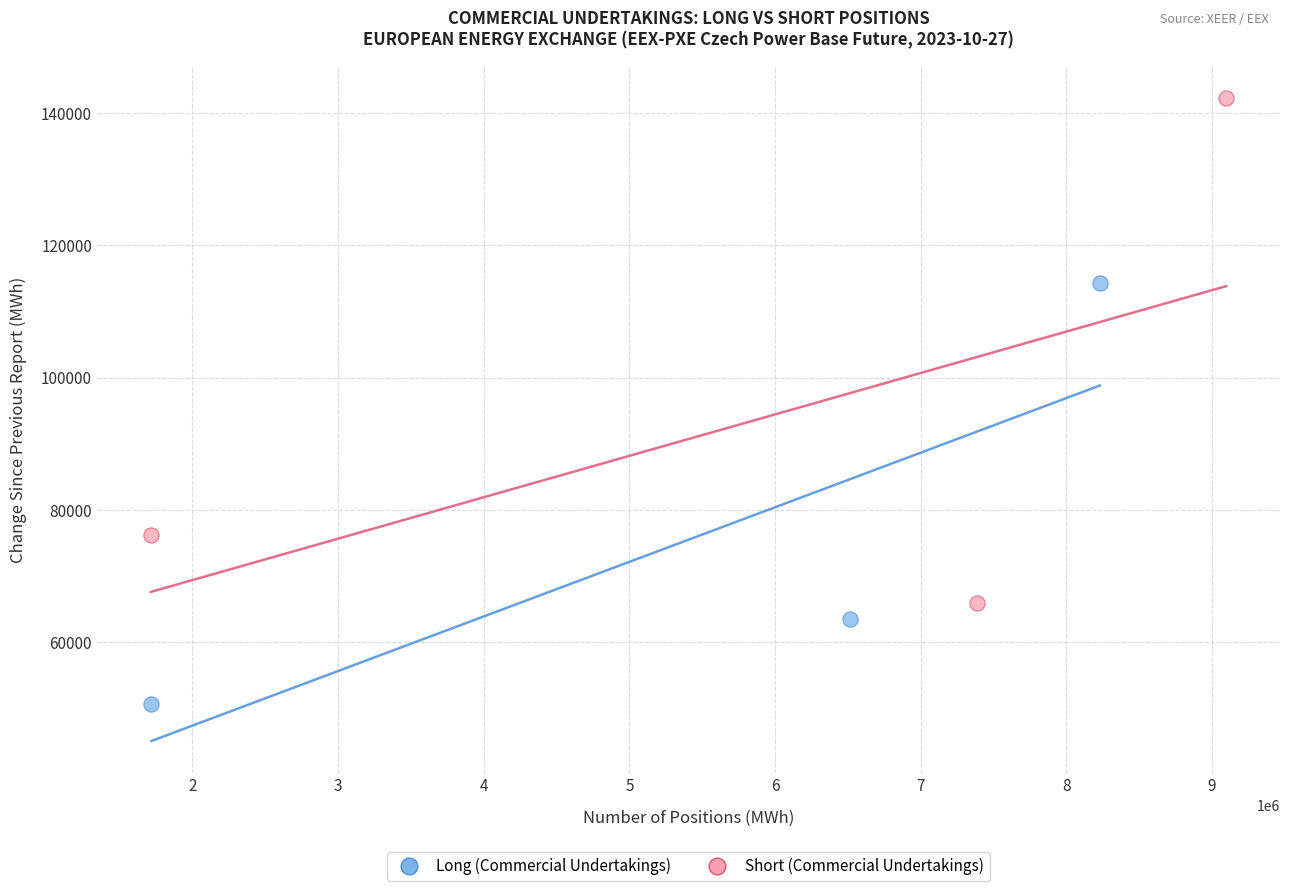

Which series has the largest Y range (max minus min)?

Short (Commercial Undertakings)